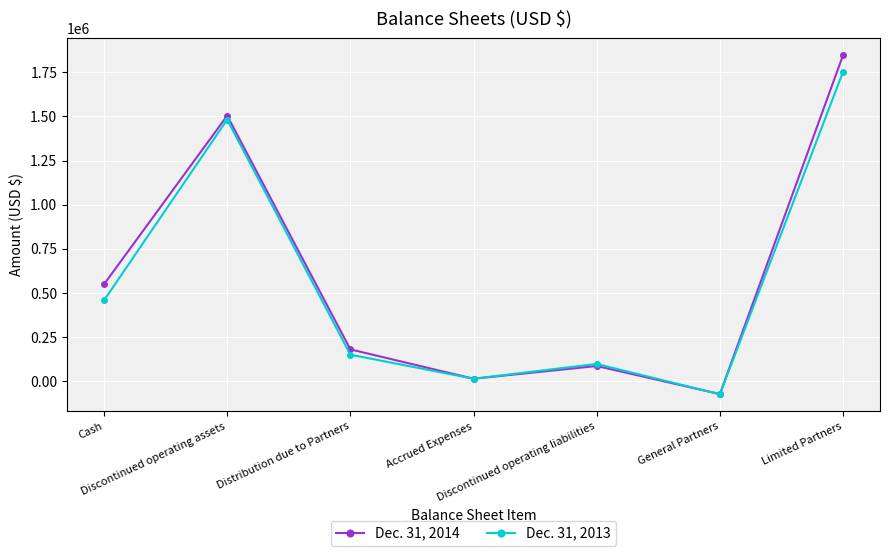

What is the average value of the Dec. 31, 2013 series?

554107